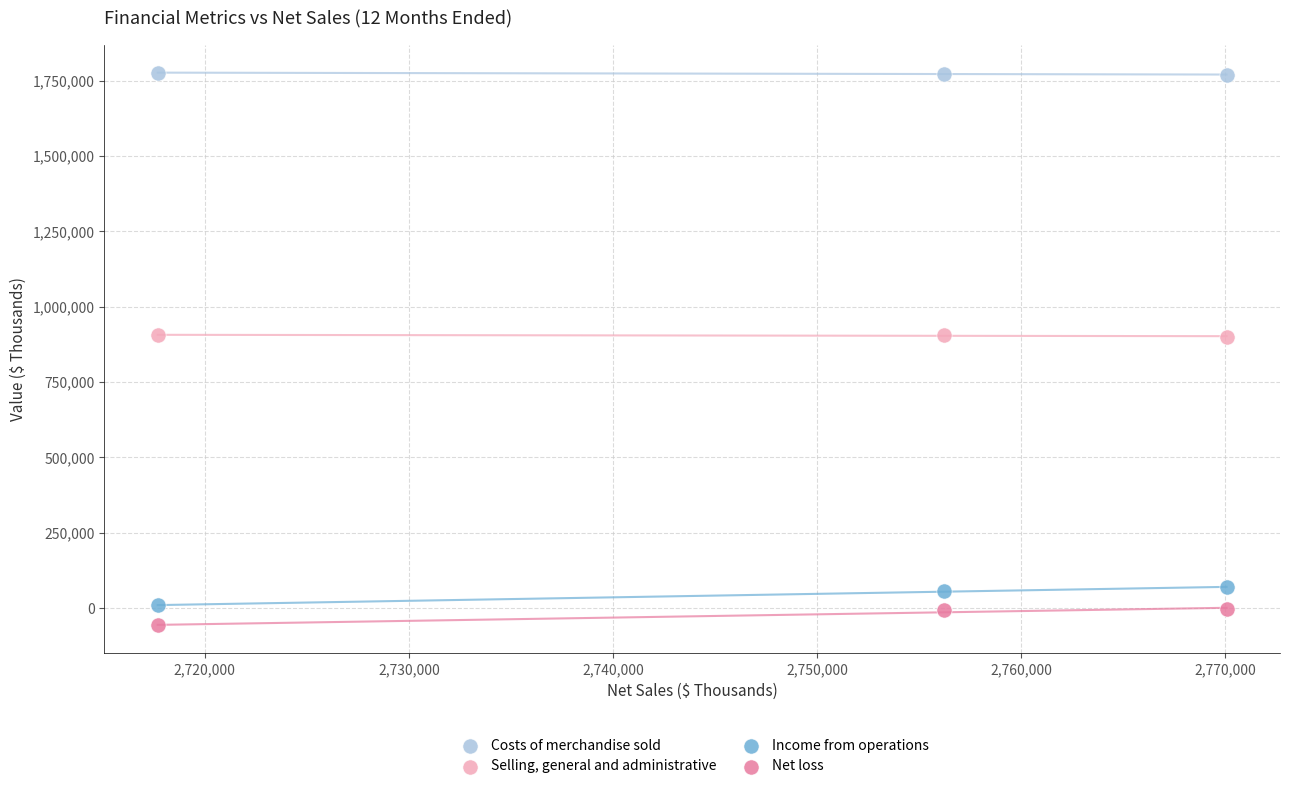

Which series contains the lowest Y value?

Net loss